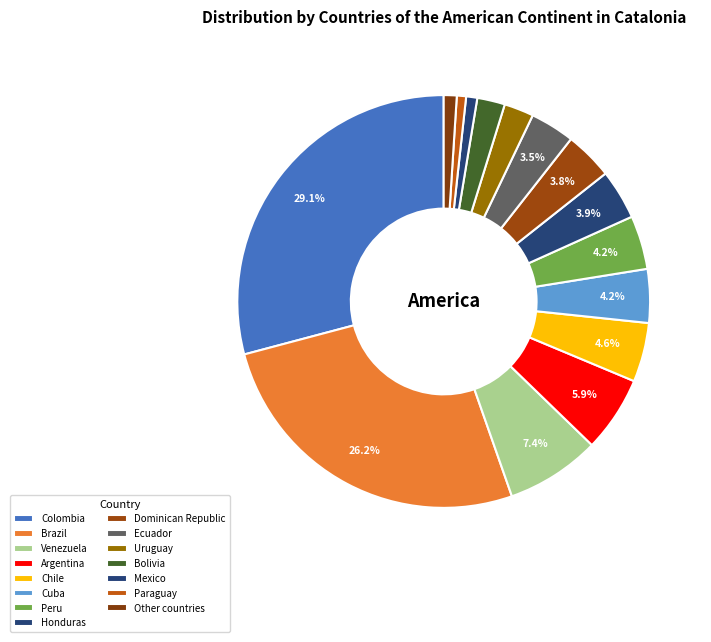

How many slices are in this pie chart?

15